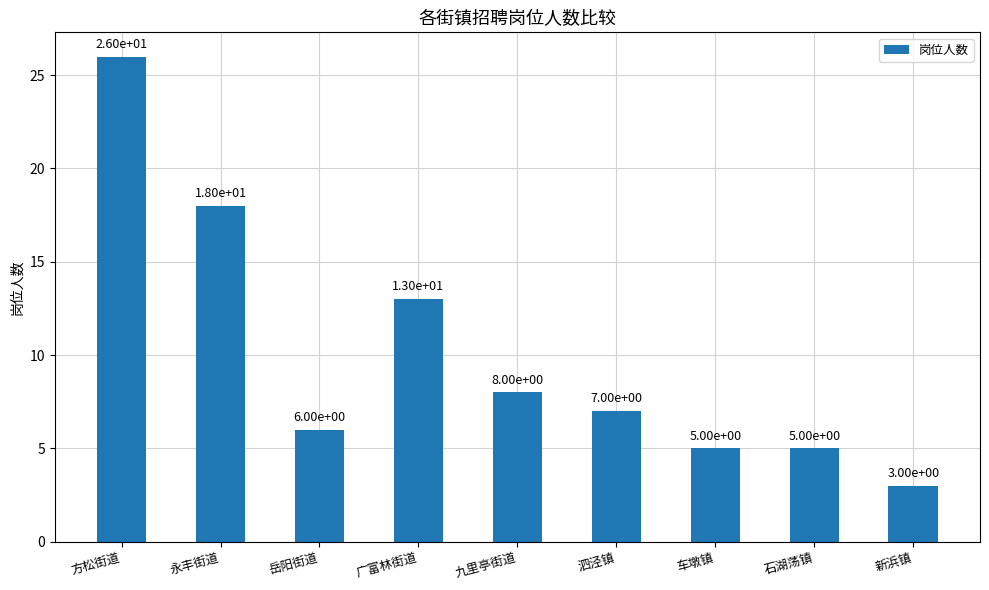

What is the difference between the maximum and minimum values?

23